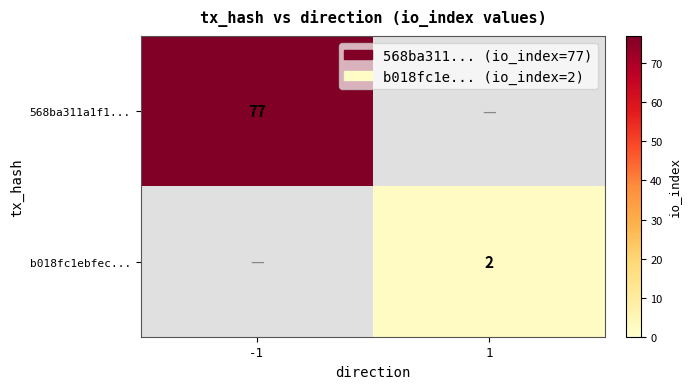

At how many categories does at least one series exceed 16?

1